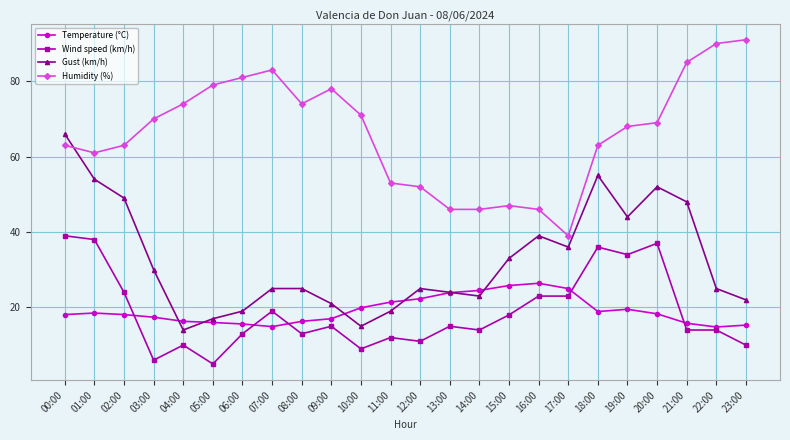

How many intersections are there between Temperature (°C) and Gust (km/h)?

6